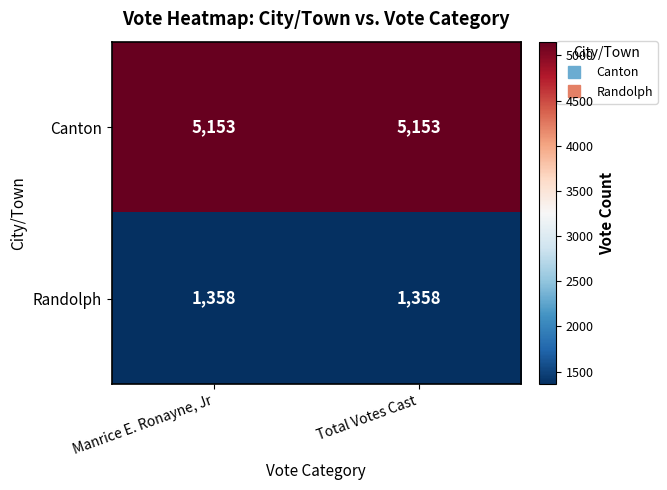

What is the total value across all series at Manrice E. Ronayne, Jr?

6511